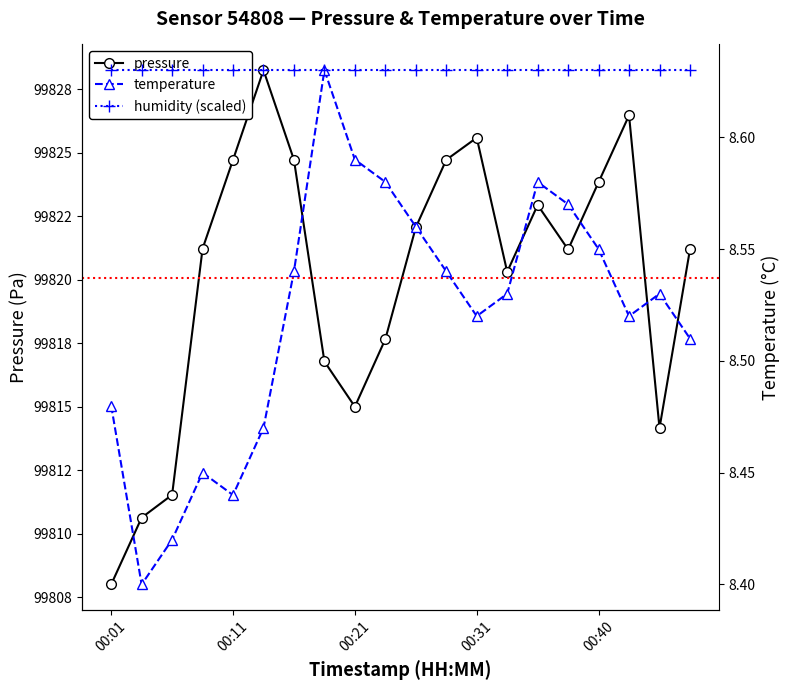

True or false: pressure has a value of 66819.2 at 10.

False